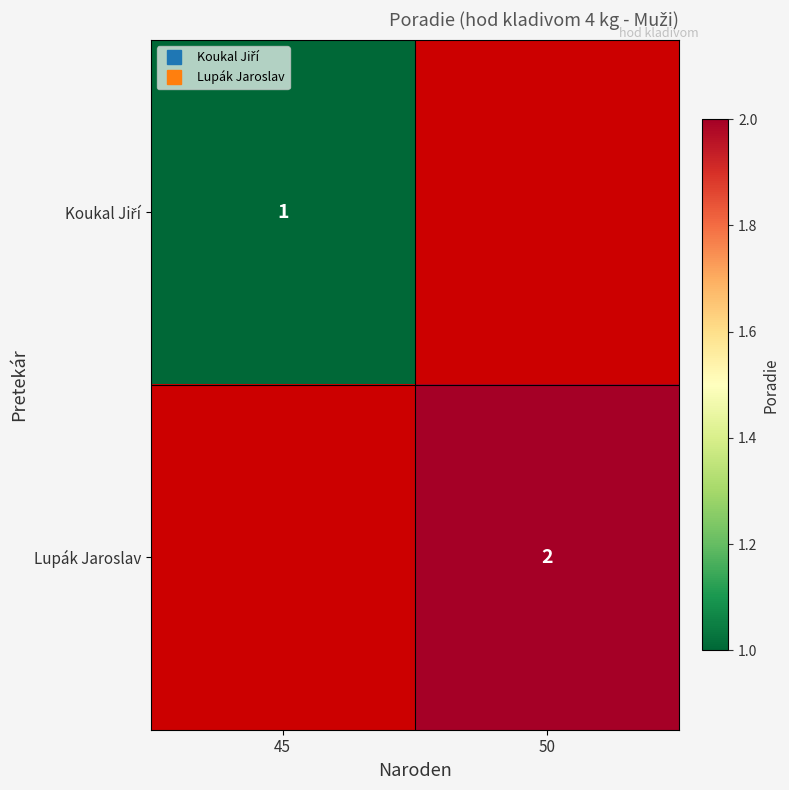

Is the value of Koukal Jiří at 50 greater than the value of Lupák Jaroslav at 45?

No